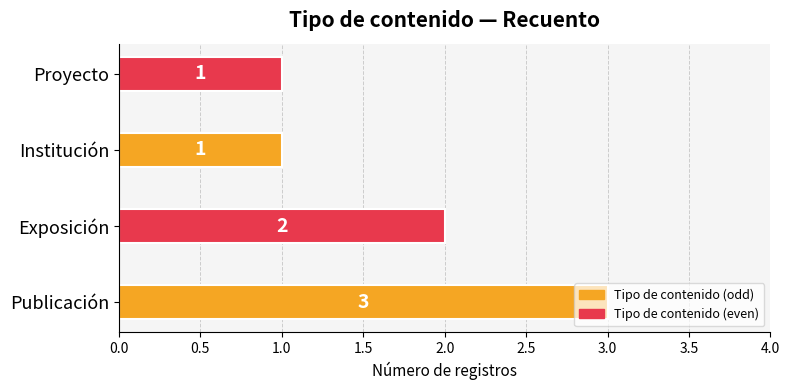

What is the greatest value displayed?

3